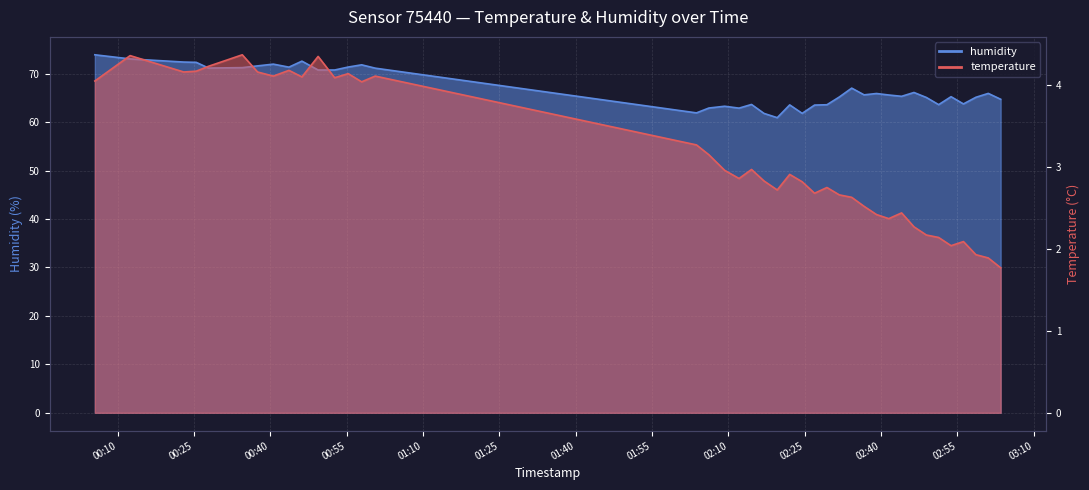

Rank the series by their average value, from highest to lowest.

humidity, temperature